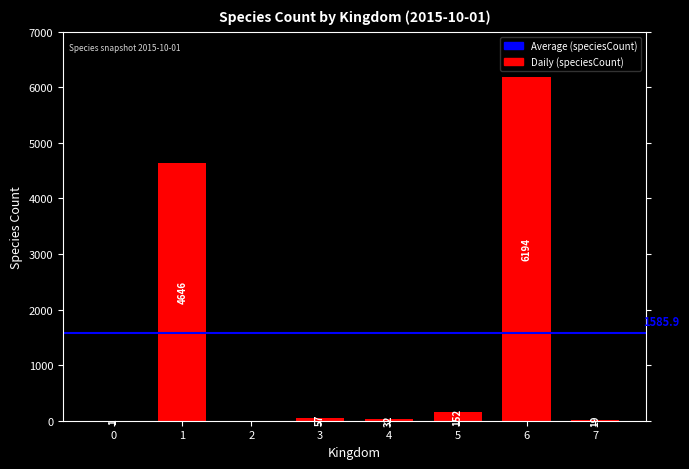

What is the difference between the values at 3 and 1?

4589